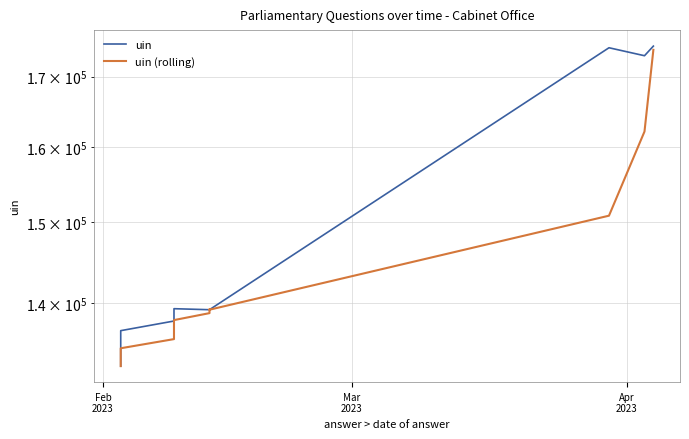

Rank the series by their maximum value, from lowest to highest.

uin (rolling), uin